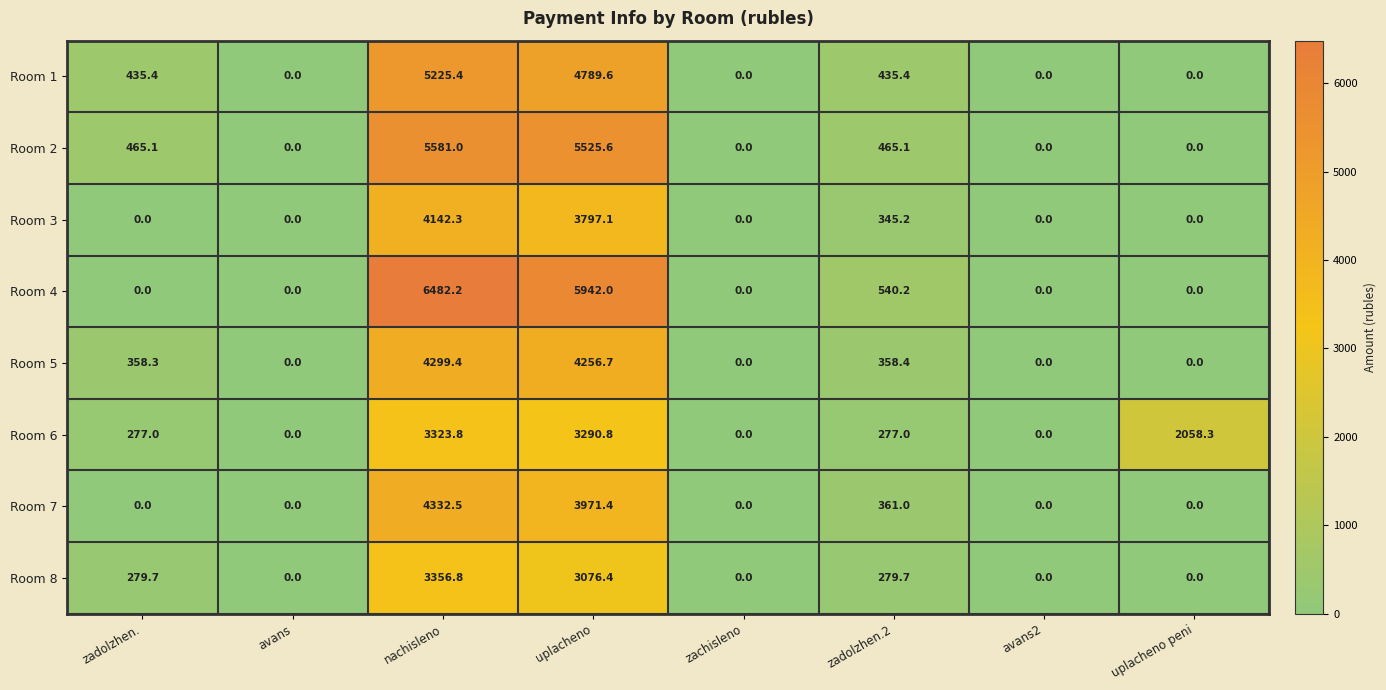

At which category is the sum across all series the highest?

nachisleno